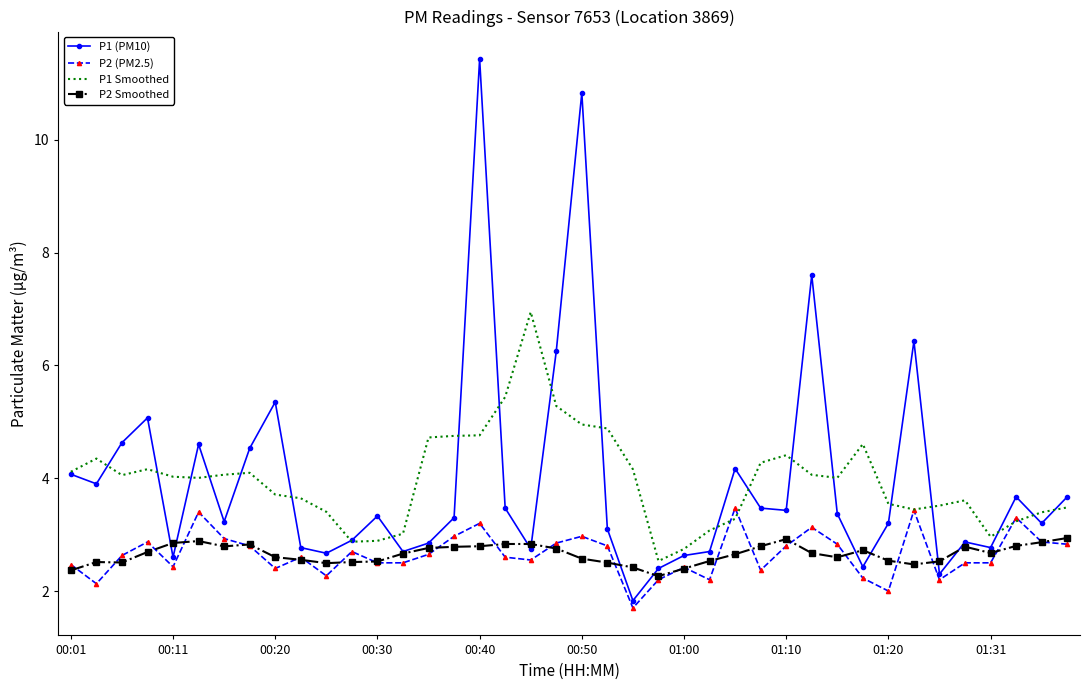

True or false: P2 (PM2.5) and P1 (PM10) intersect in this chart.

False